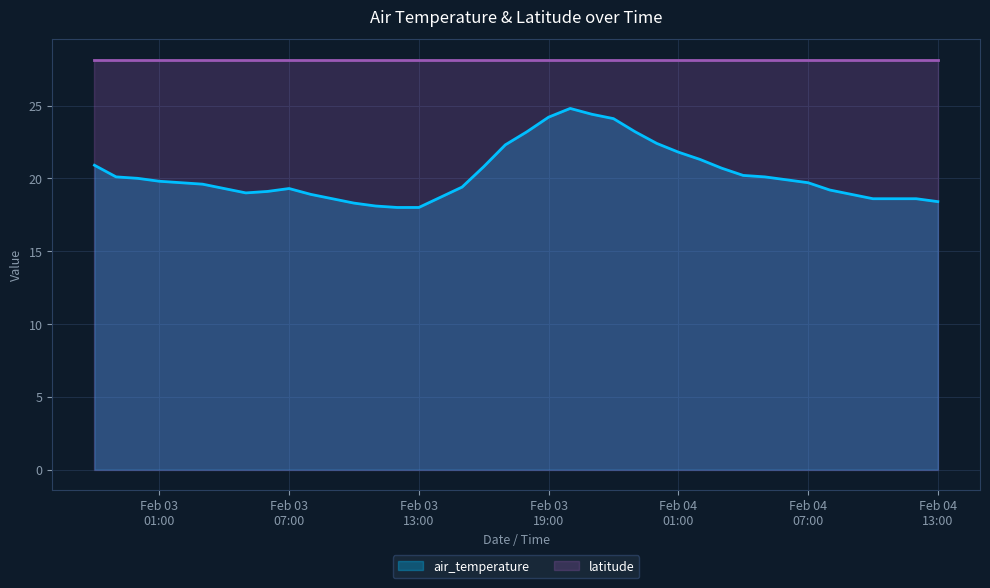

How many distinct data groups are displayed?

2